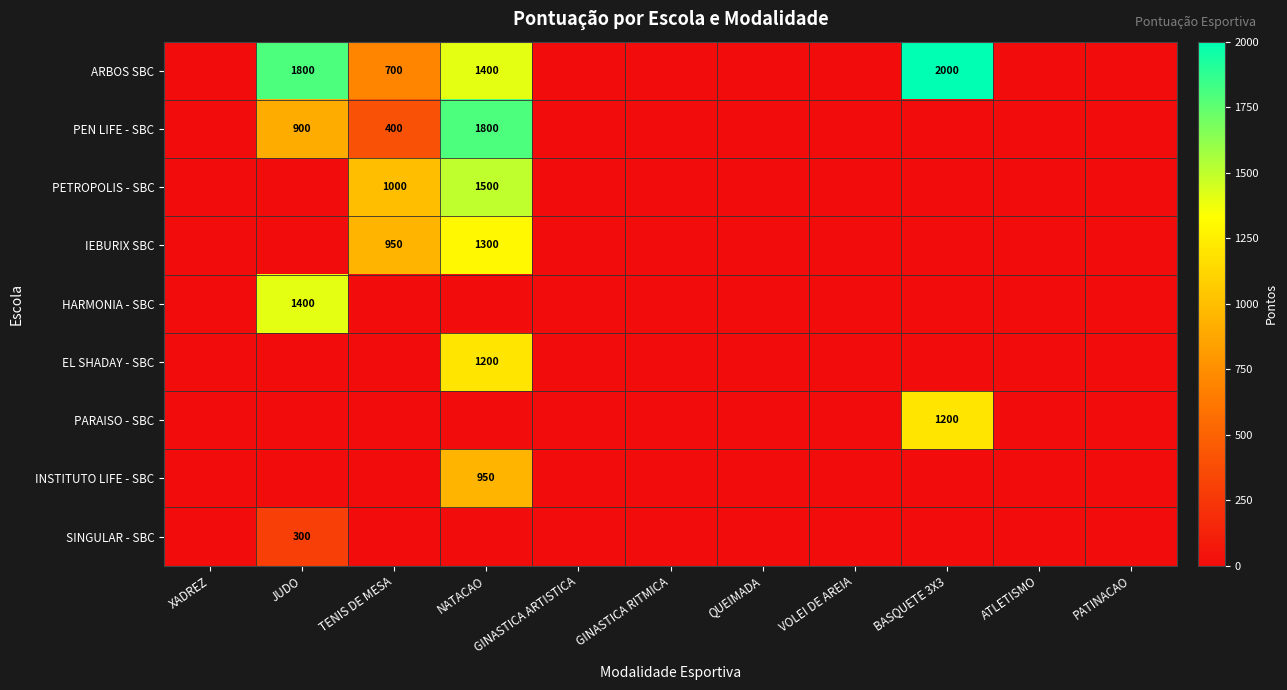

Is it true that HARMONIA - SBC equals 2433 at JUDO?

False